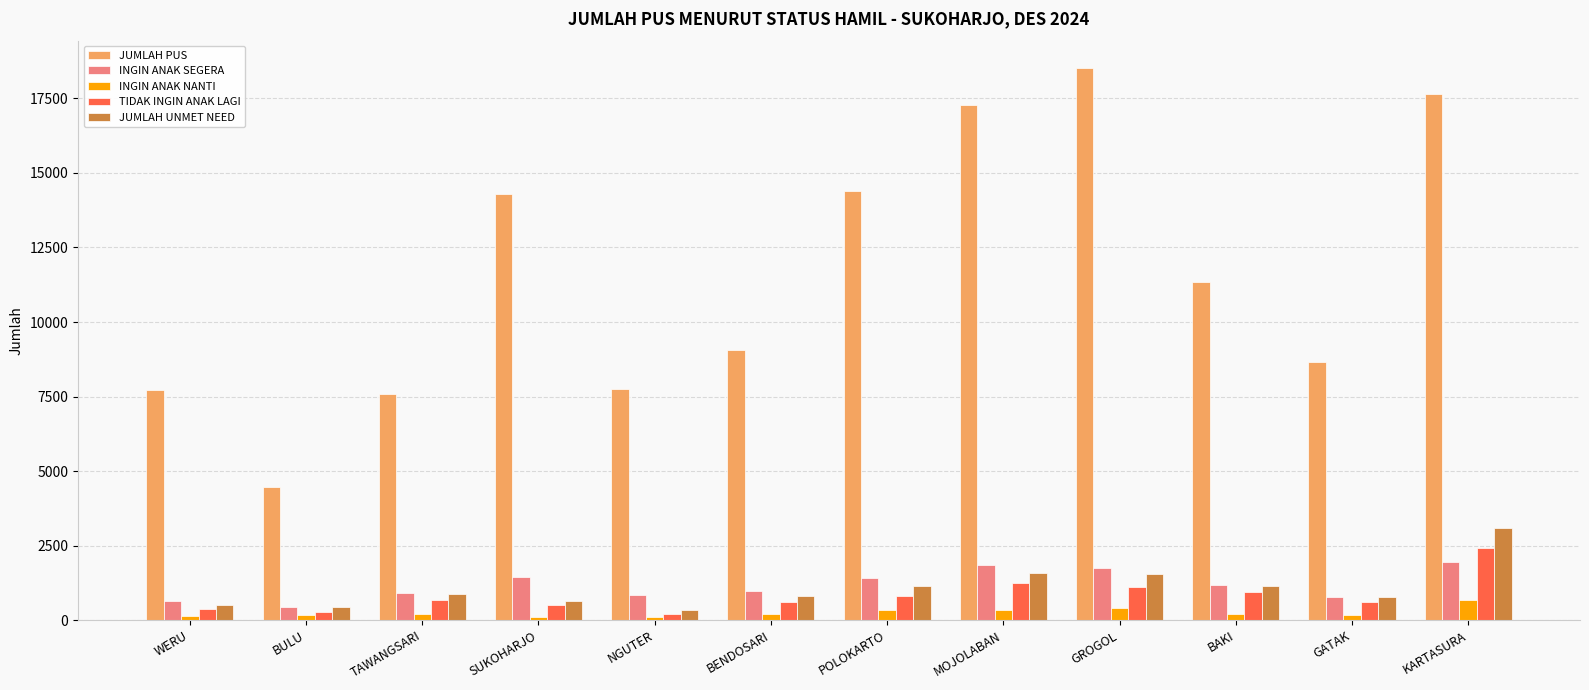

Which series has the widest spread of values?

JUMLAH PUS